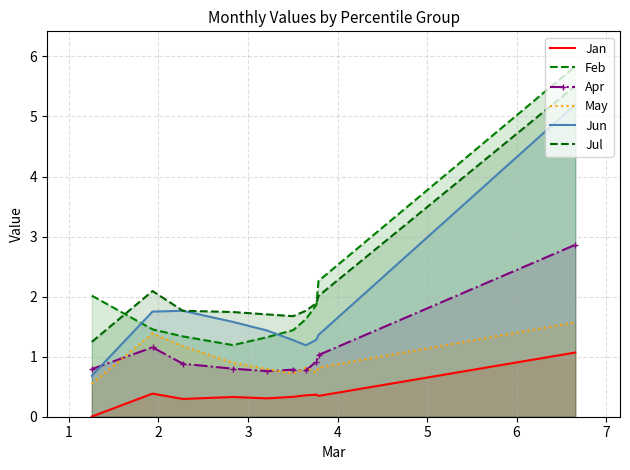

Reading left to right, list all the values displayed in this chart.

Jan: 0.0	0.4	0.3	0.3	0.3	0.3	0.4	0.4	0.3	1.1
Feb: 2.0	1.5	1.3	1.2	1.3	1.4	1.6	1.9	2.3	5.8
Apr: 0.8	1.2	0.9	0.8	0.8	0.8	0.8	0.9	1.0	2.9
May: 0.5	1.4	1.2	0.9	0.8	0.7	0.8	0.7	0.8	1.6
Jun: 0.7	1.8	1.8	1.6	1.4	1.3	1.2	1.3	1.4	5.2
Jul: 1.2	2.1	1.8	1.7	1.7	1.7	1.8	1.9	2.0	5.5